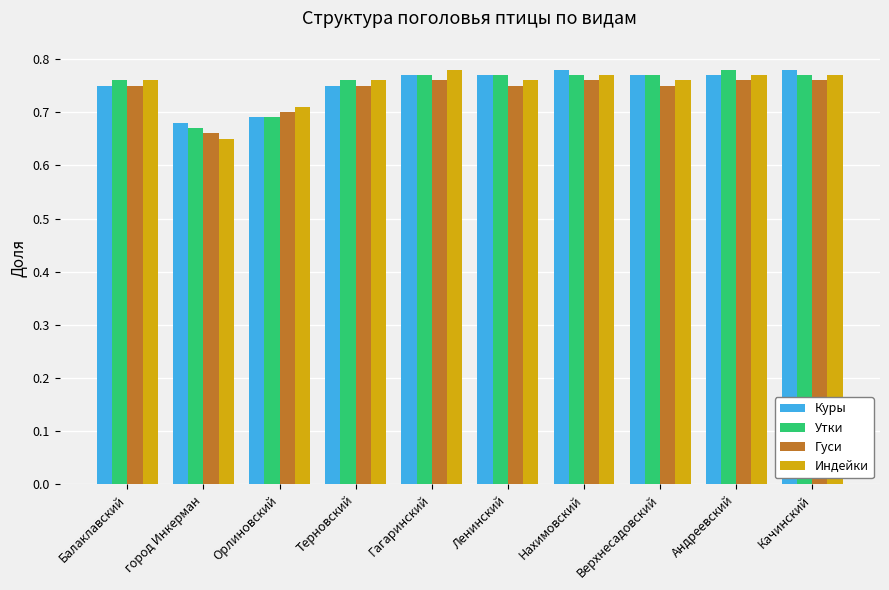

What is the label of the 1st bar from the right?

Качинский